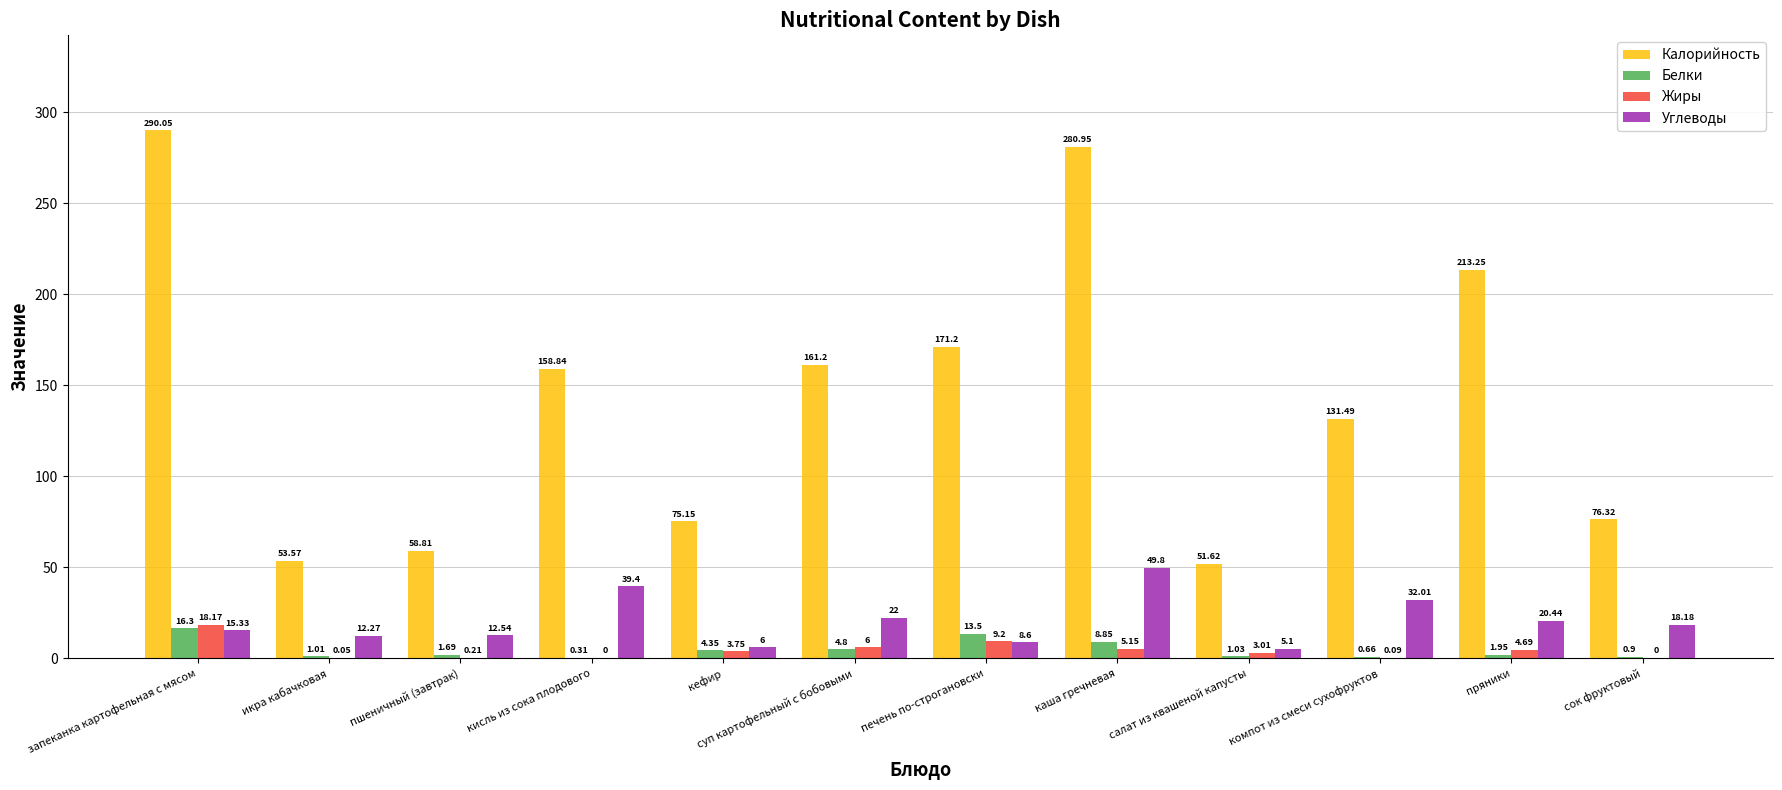

At which label is Калорийность closest to 170?

печень по-строгановски